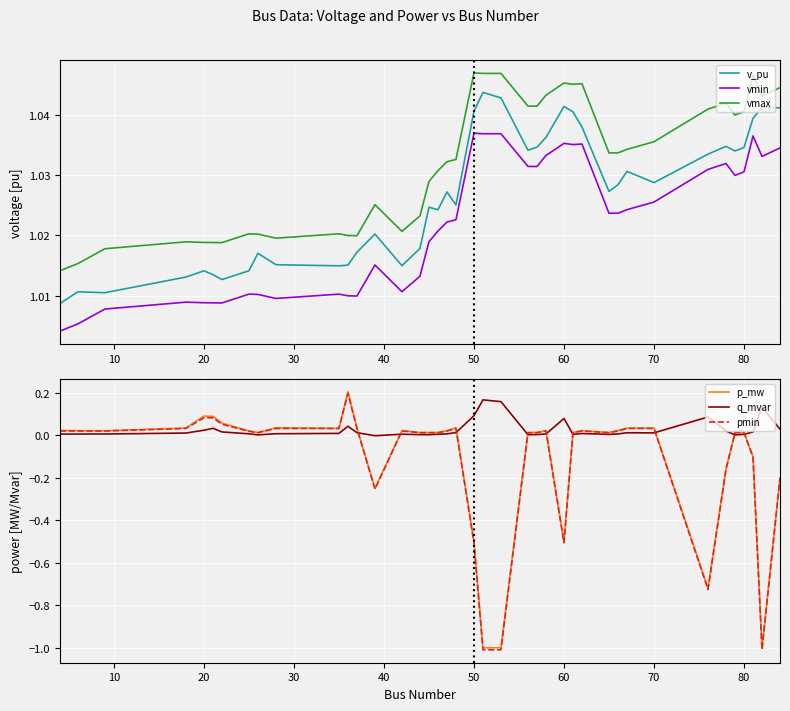

True or false: vmax has a value of 1.6 at 50.

False